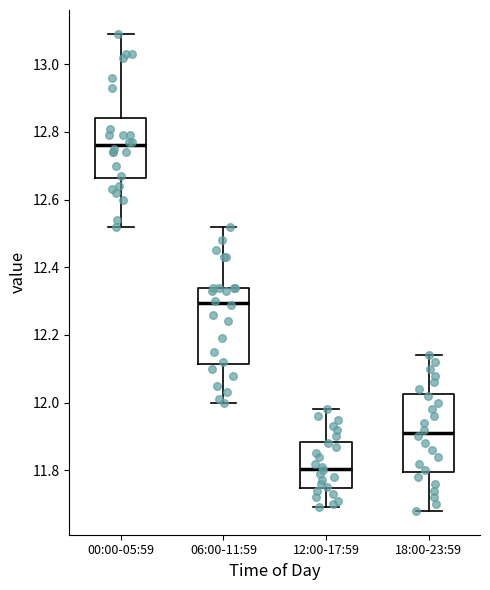

Reading left to right, read every box against the y-axis: the position of its median line, the range the box covers, and the ends of its whiskers. The values are not printed on the chart, so give them approximately, as read against the axis.

00:00-05:59: median 12.76, box 12.66 to 12.84, whiskers 12.52 to 13.10
06:00-11:59: median 12.30, box 12.12 to 12.34, whiskers 12.00 to 12.52
12:00-17:59: median 11.80, box 11.74 to 11.88, whiskers 11.70 to 11.98
18:00-23:59: median 11.92, box 11.80 to 12.02, whiskers 11.68 to 12.14